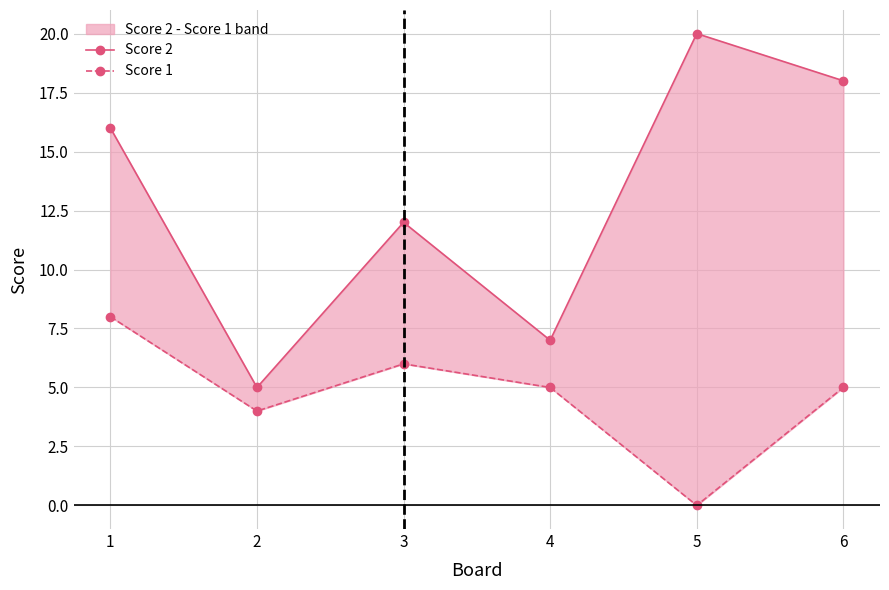

Between 3 and 6, which series saw the biggest shift?

Score 2